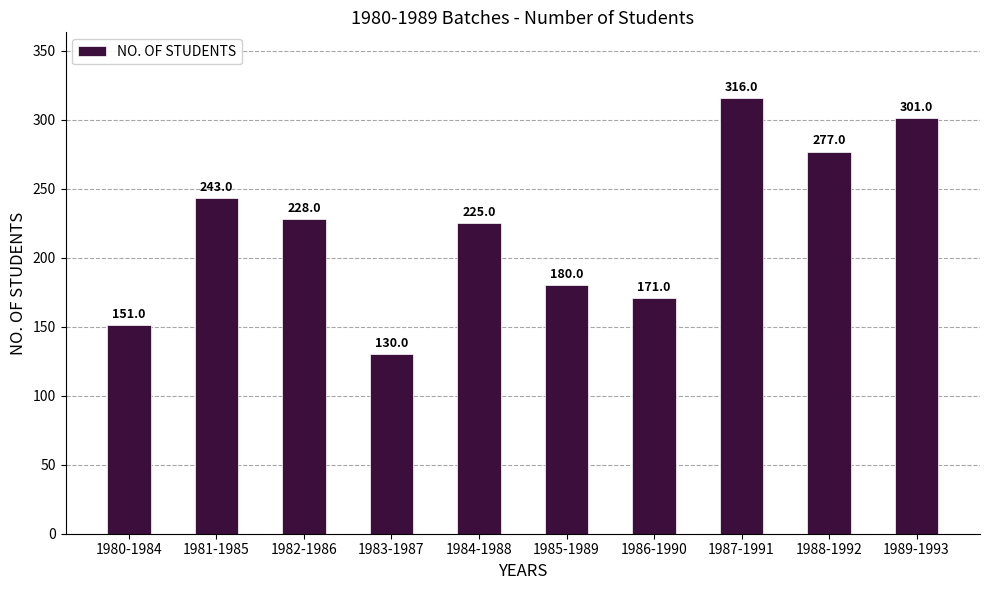

What is the label of the 4th bar from the right?

1986-1990